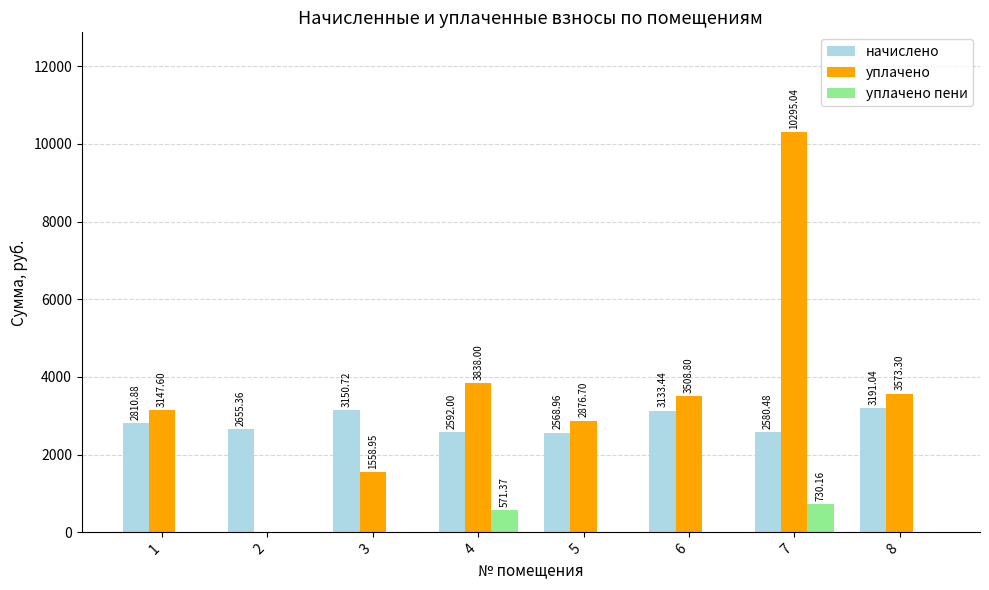

What are all the series names shown in the legend?

начислено, уплачено, уплачено пени